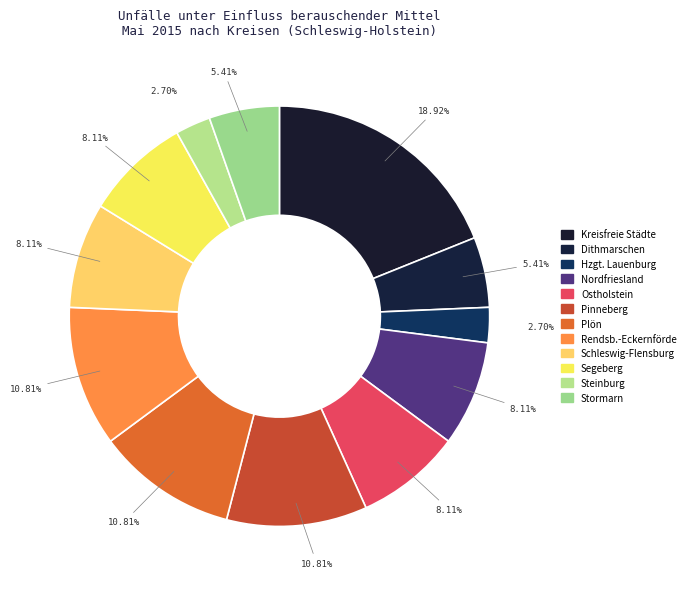

Which category has the biggest portion of the pie?

Kreisfreie Städte